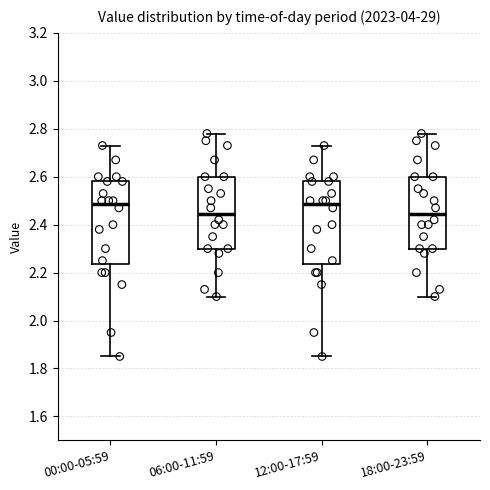

Where is the upper edge of the box for 12:00-17:59 on the y-axis? The values are not printed on the chart, so give them approximately, as read against the axis.

2.58